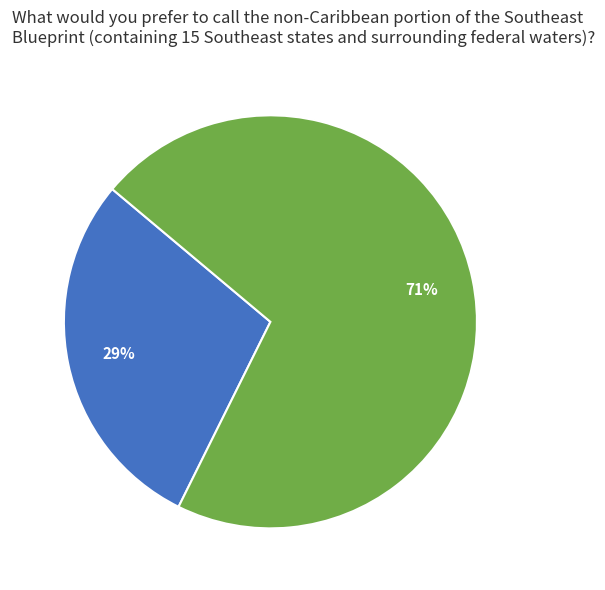

How many slices are in this pie chart?

2